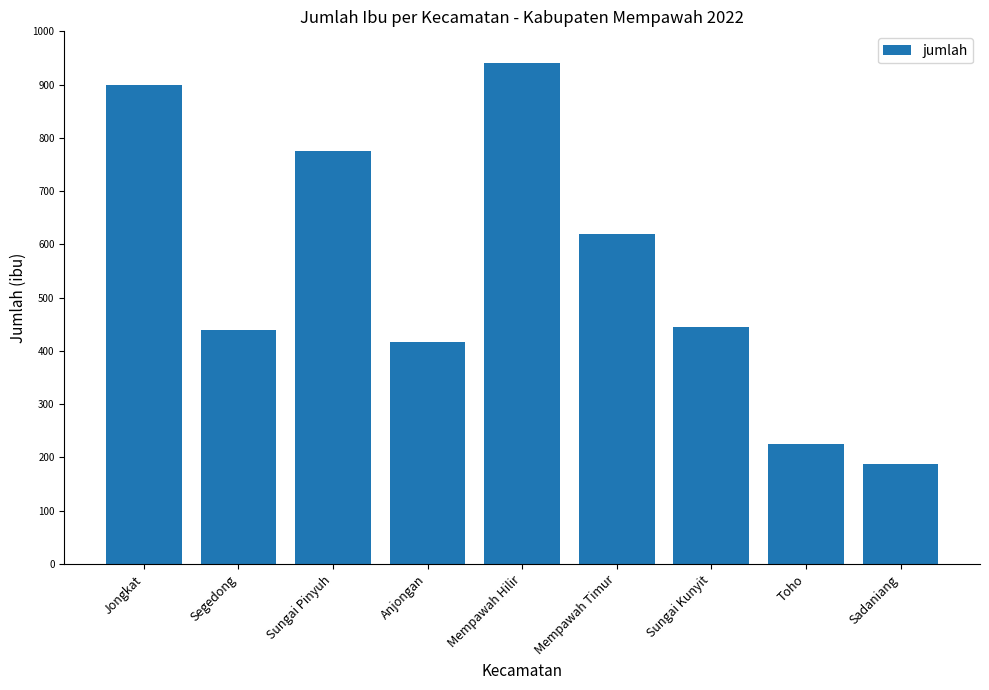

What is the change in value from Segedong to Sungai Pinyuh?

+336